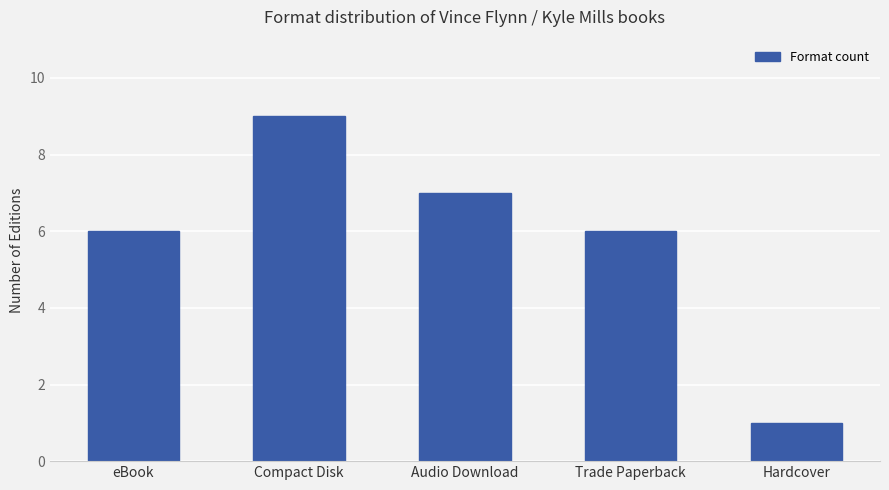

The value at Audio Download is 7. True or false?

True